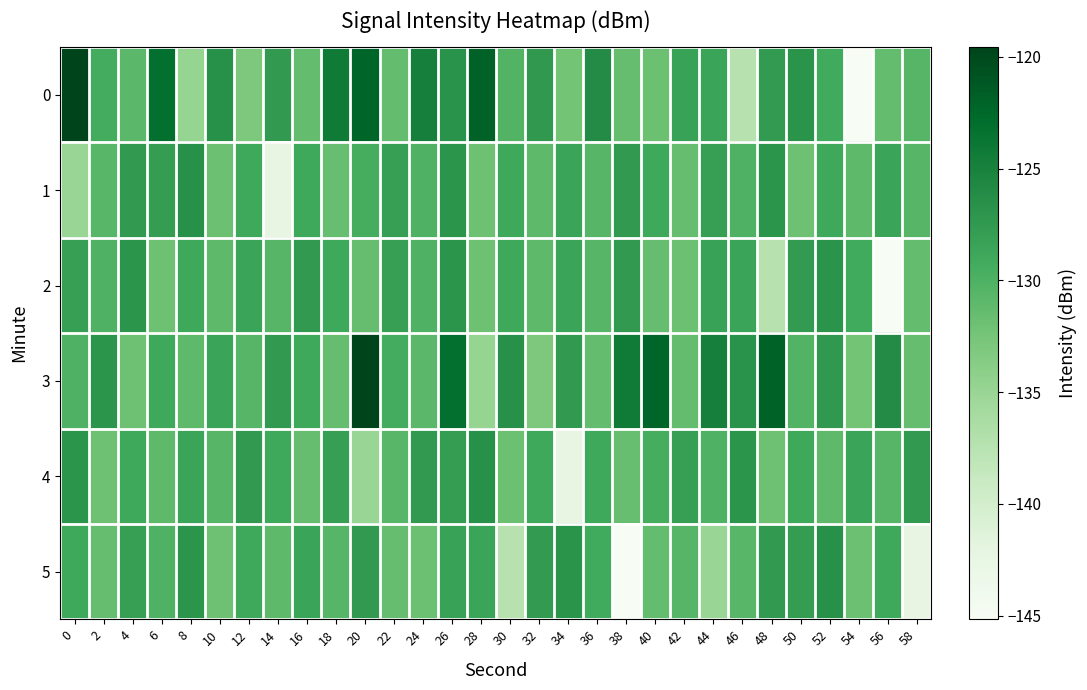

What is the smallest value displayed?

-145.2